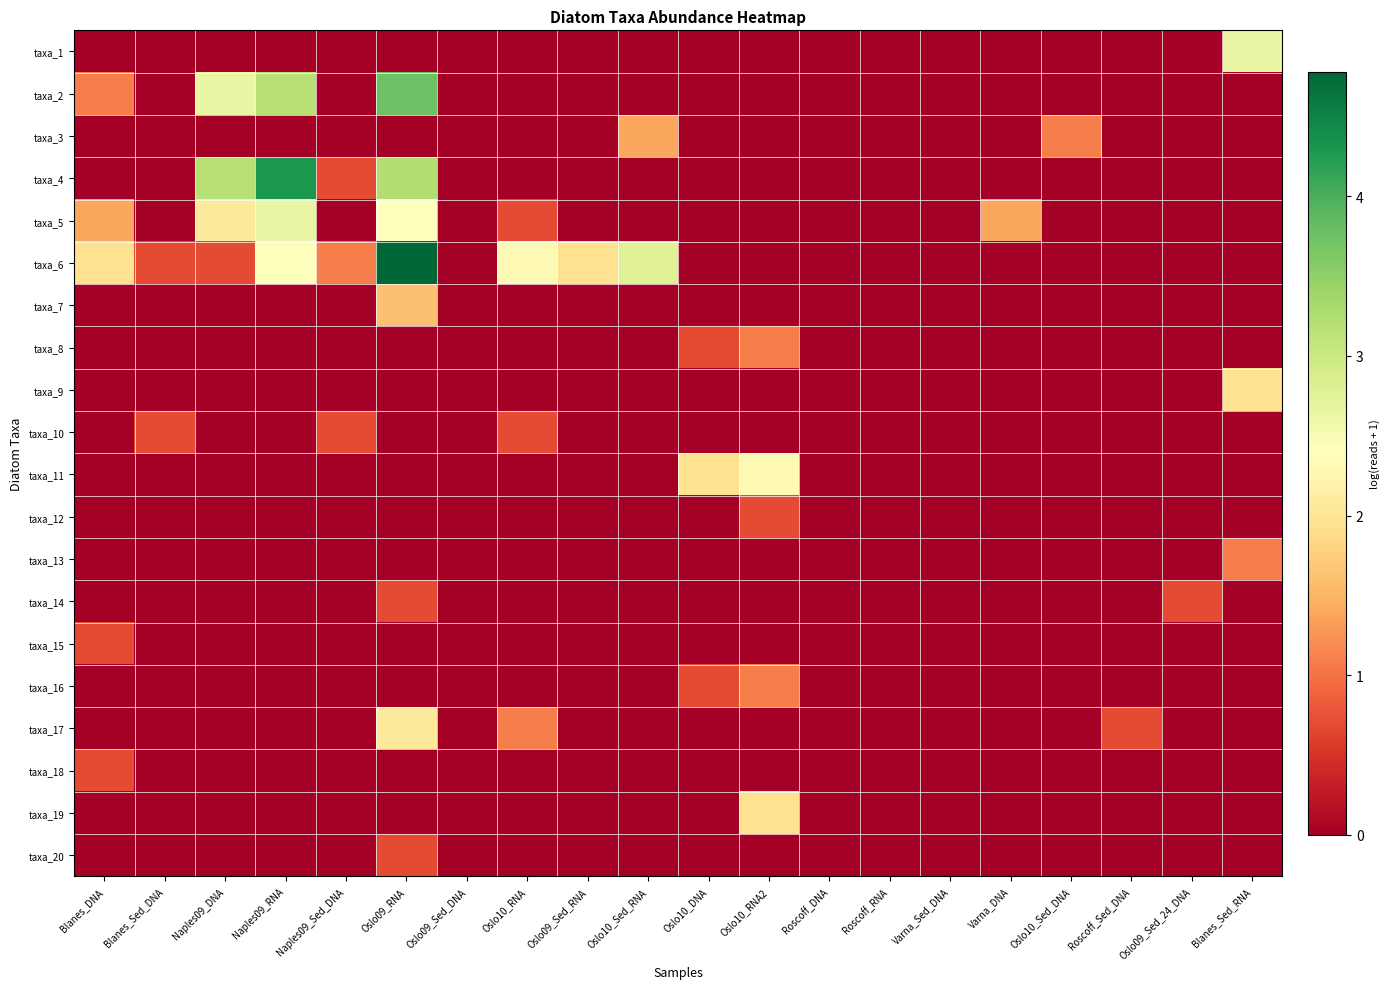

At which category is the sum across all series the highest?

Oslo09_RNA